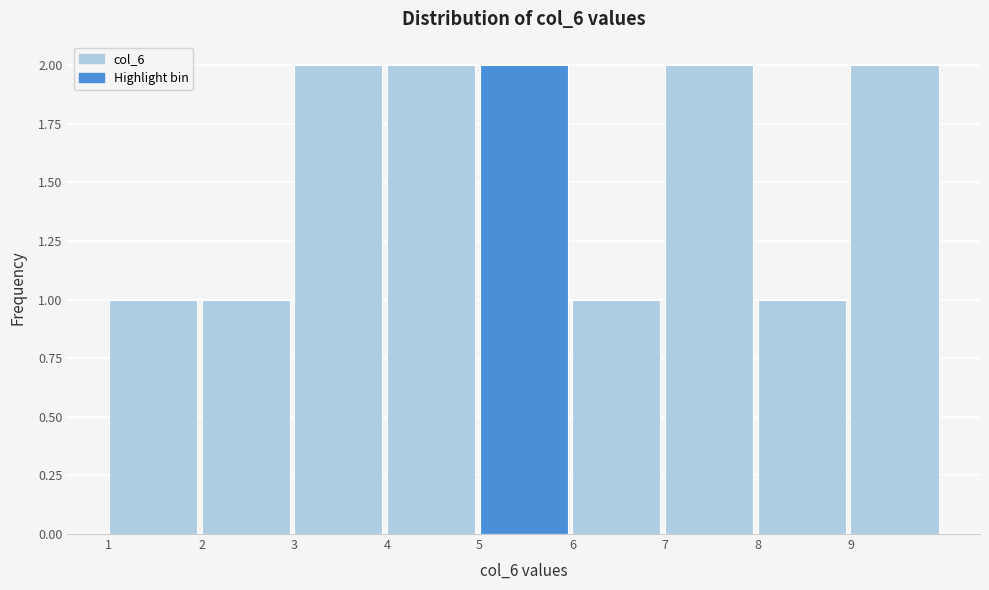

Reading left to right, list every bar in this chart as the range it spans on the x-axis followed by its height. The values are not printed on the chart, so give them approximately, as read against the axis.

1 to 2: 1
2 to 3: 1
3 to 4: 2
4 to 5: 2
5 to 6: 2
6 to 7: 1
7 to 8: 2
8 to 9: 1
9 to 10: 2